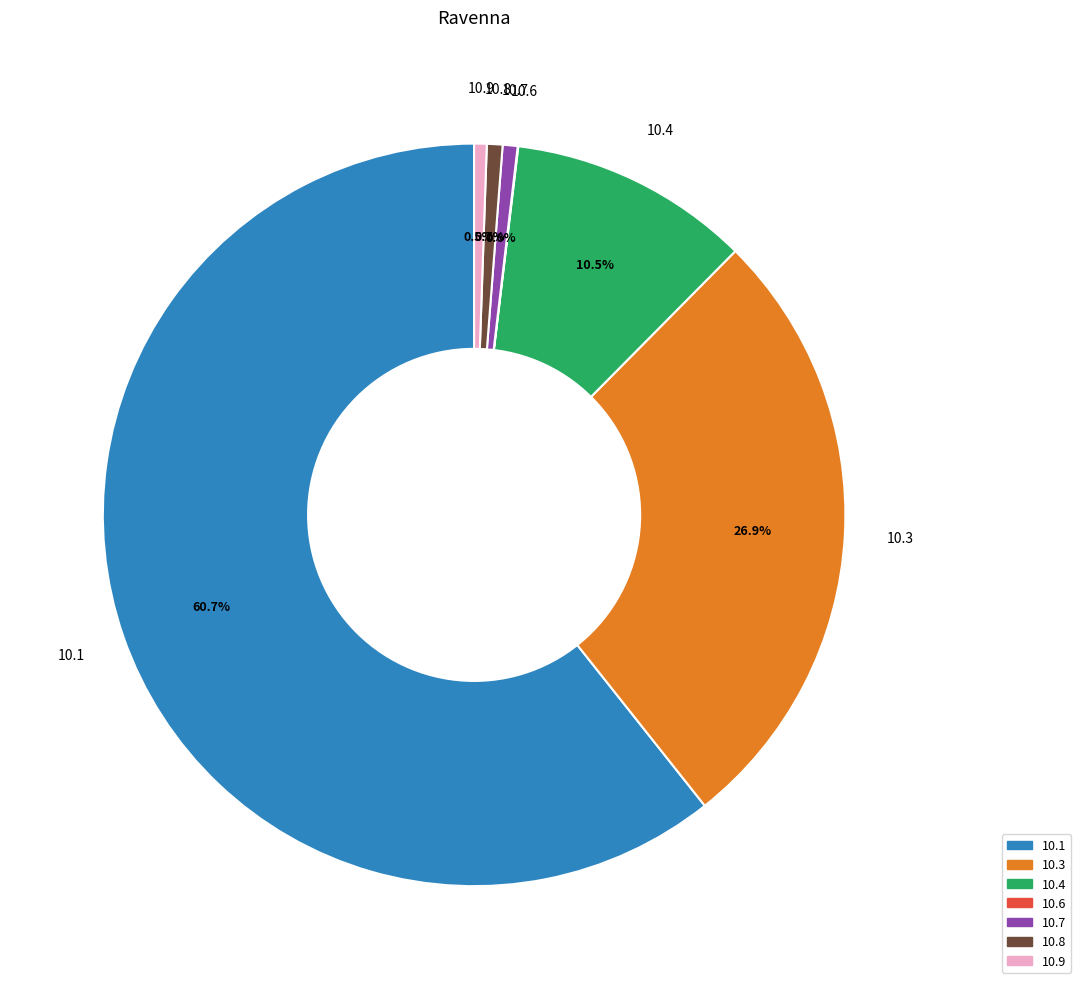

Does any single category account for the majority?

Yes